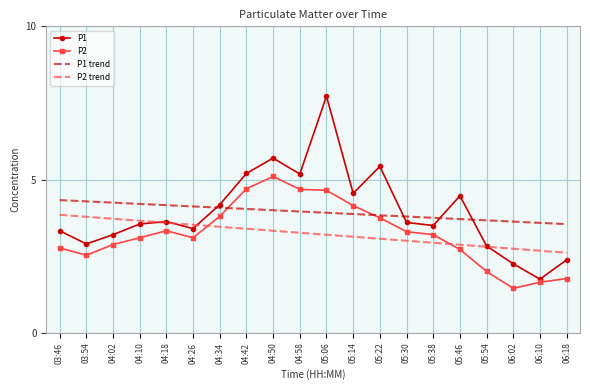

Where do P2 and P1 trend first cross each other?

04:34 and 04:42